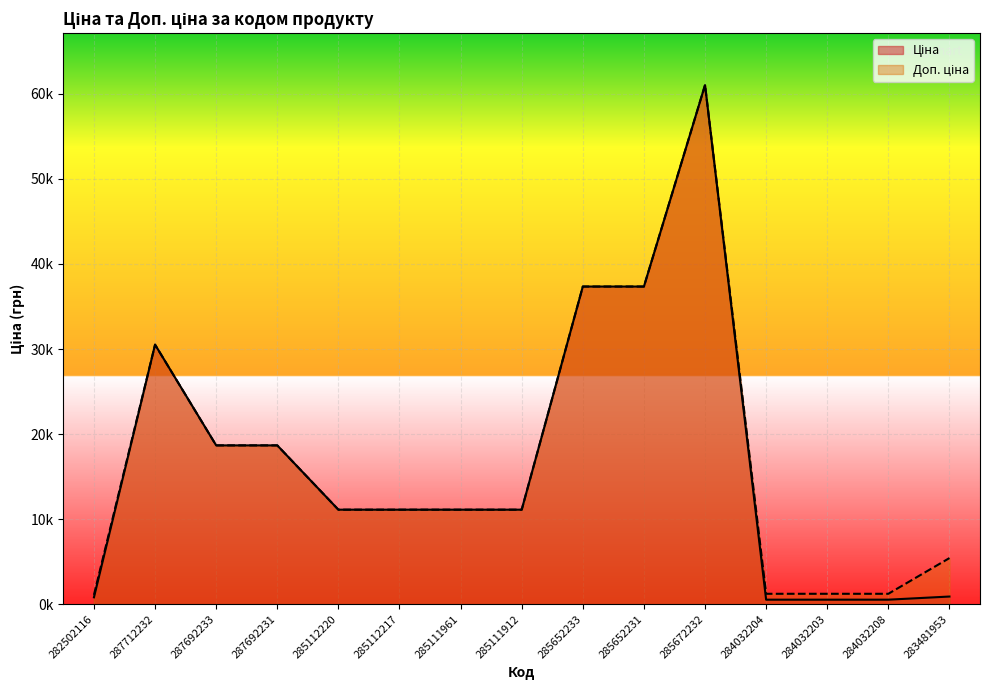

What is the sum of all Доп. ціна values?

258229.5